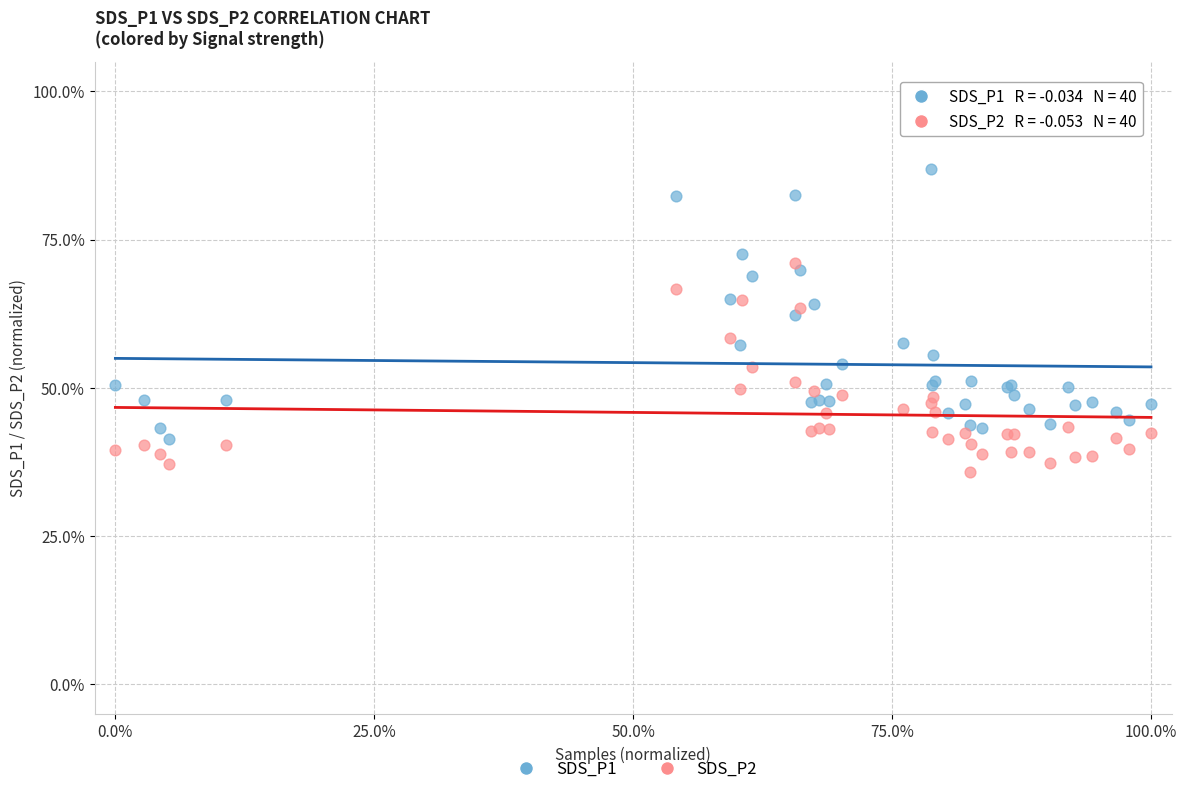

What is the X range (max minus min) for the scatter plot?

100.0